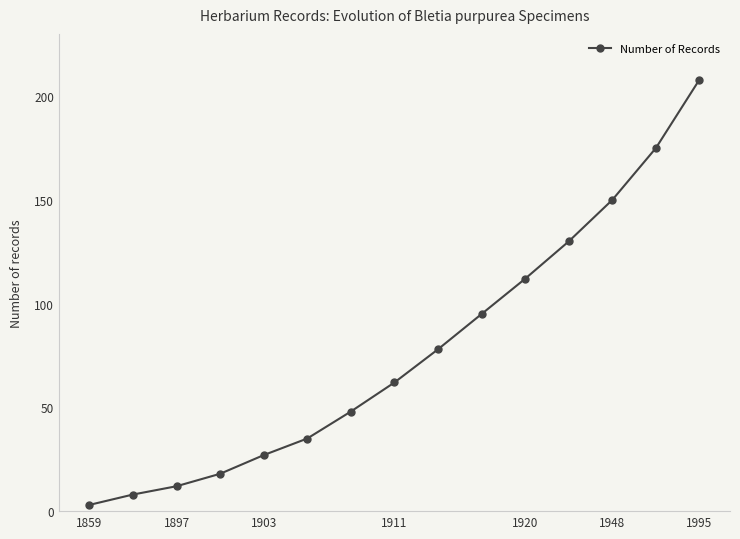

What is the sum of all values?

1161